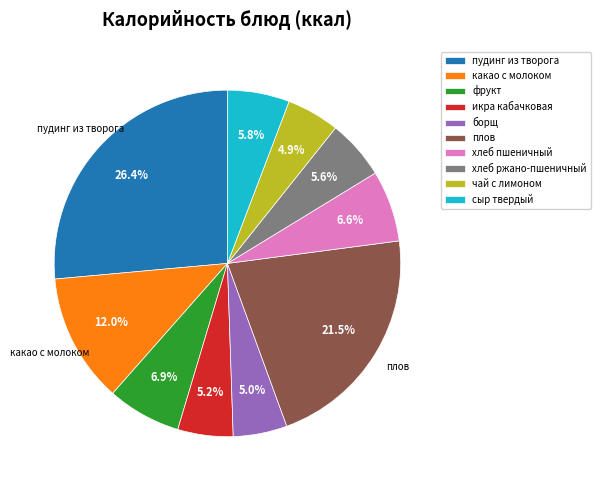

How many slices are in this pie chart?

10